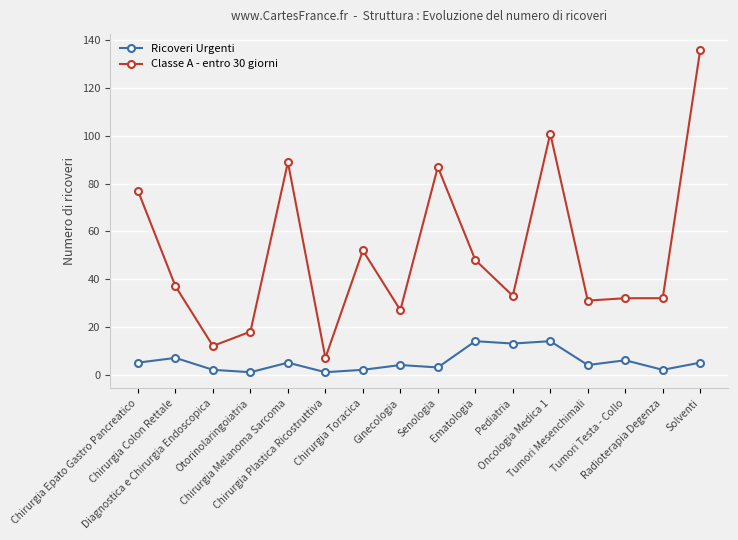

What is the minimum value shown in the chart?

1